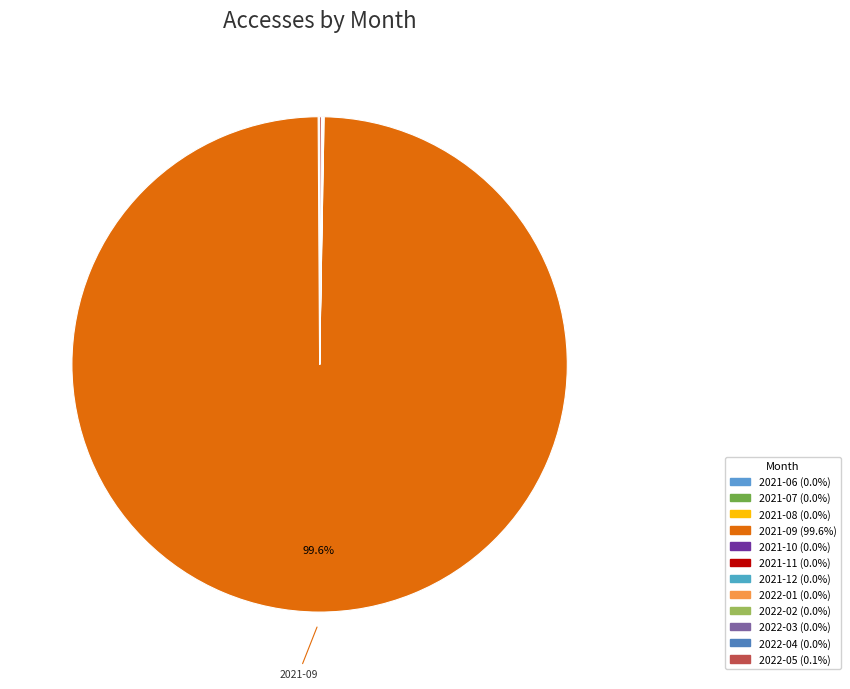

The 2022-03 slice represents 0% of the pie. True or false?

True